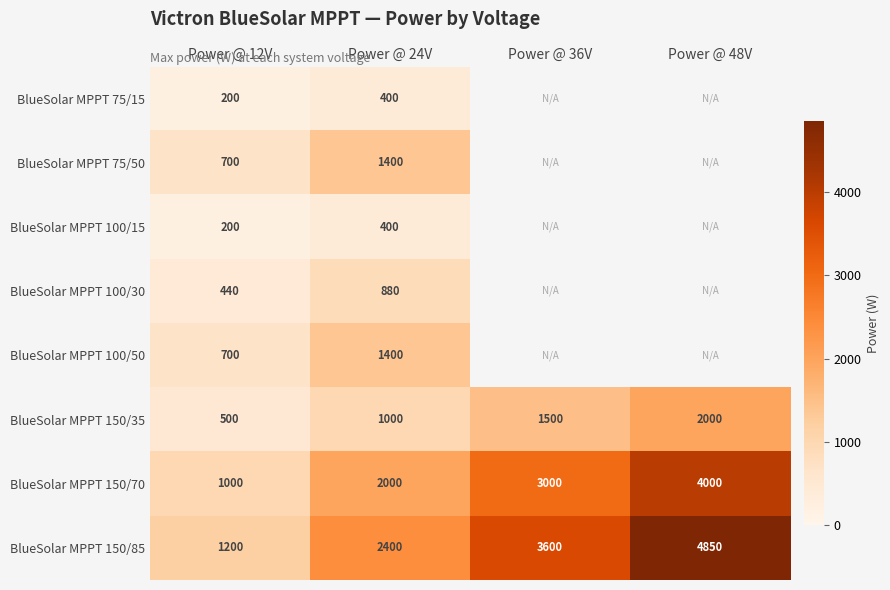

Which category has the highest value across all series?

Power @ 48V